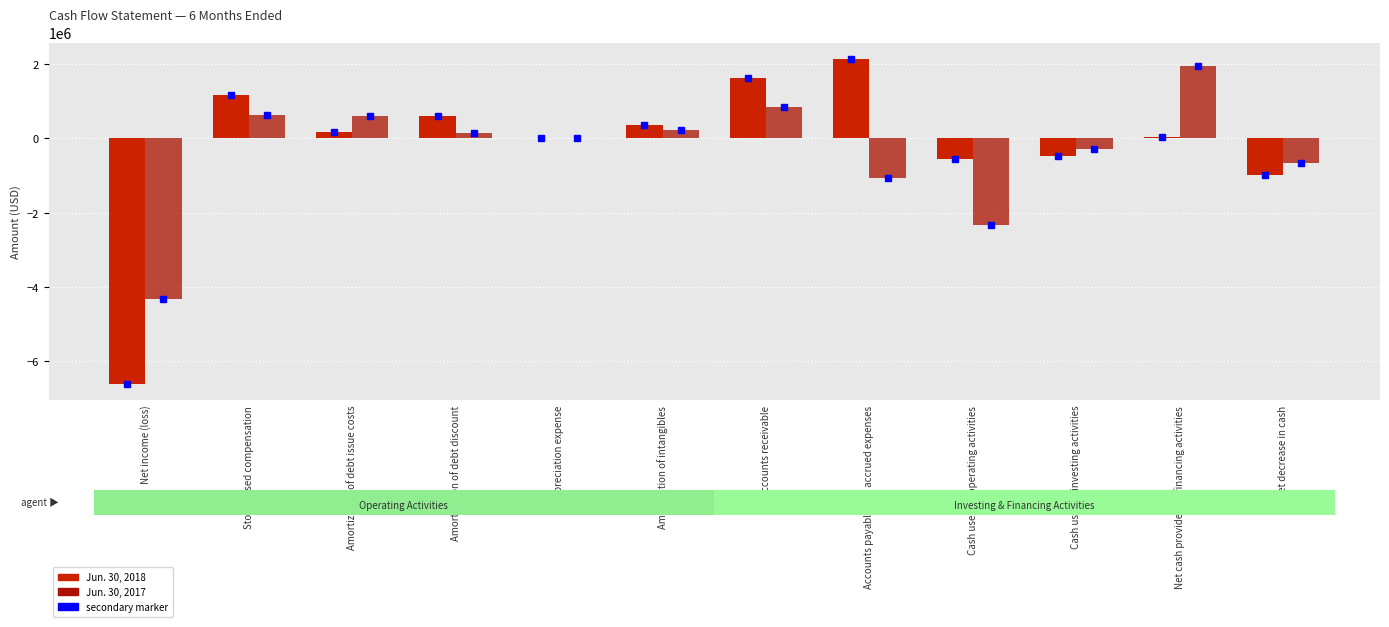

How many series are shown in this chart?

2